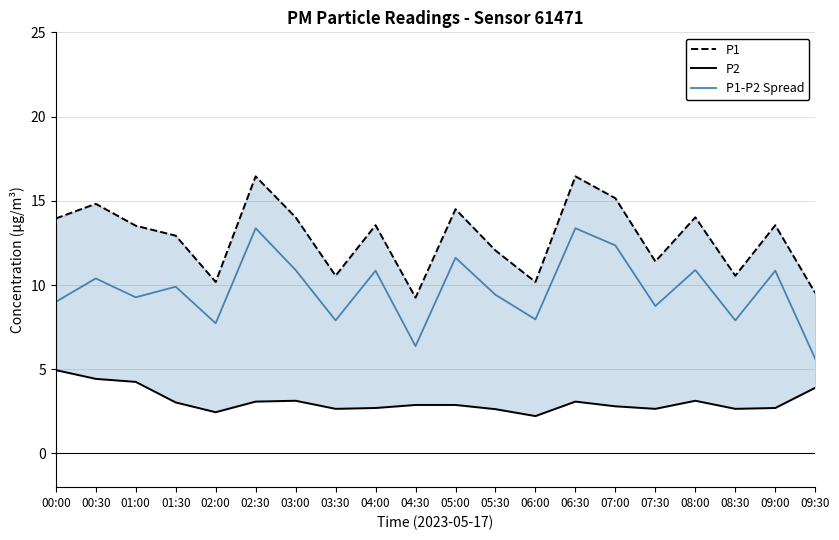

Which series has the largest range (max minus min)?

P1-P2 Spread